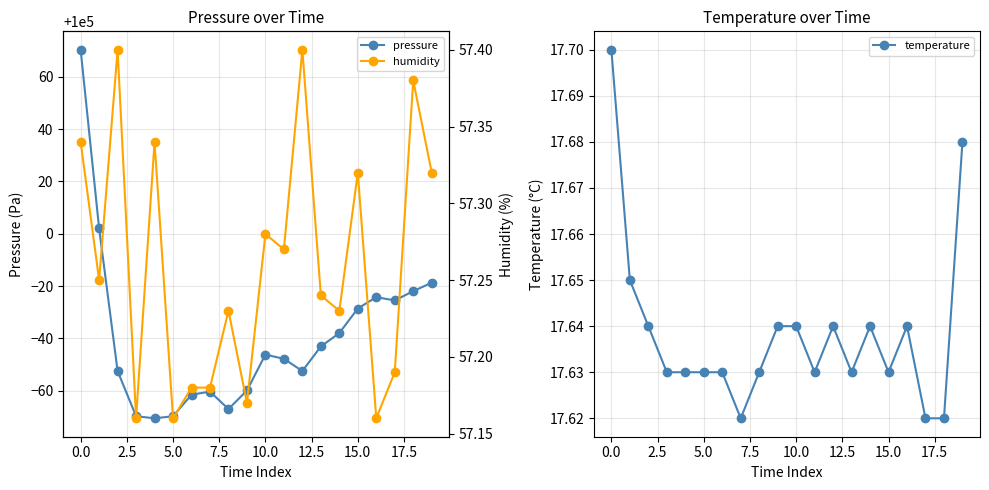

Reading right to left, list all the values displayed in this chart.

pressure: 99981.3	99978.1	99974.5	99975.8	99971.4	99962.1	99956.9	99947.6	99952.2	99953.8	99940.1	99933.0	99939.7	99938.5	99930.3	99929.5	99930.3	99947.6	100002.0	100070.3
temperature: 17.7	17.6	17.6	17.6	17.6	17.6	17.6	17.6	17.6	17.6	17.6	17.6	17.6	17.6	17.6	17.6	17.6	17.6	17.6	17.7
humidity: 57.3	57.4	57.2	57.2	57.3	57.2	57.2	57.4	57.3	57.3	57.2	57.2	57.2	57.2	57.2	57.3	57.2	57.4	57.2	57.3